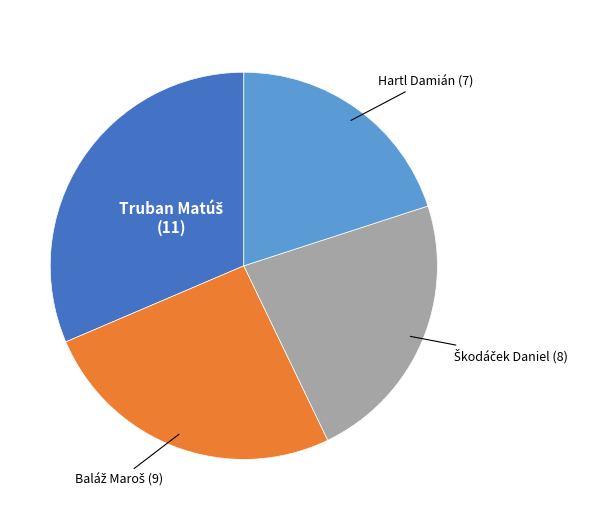

Is there any slice that represents more than half of the pie?

No